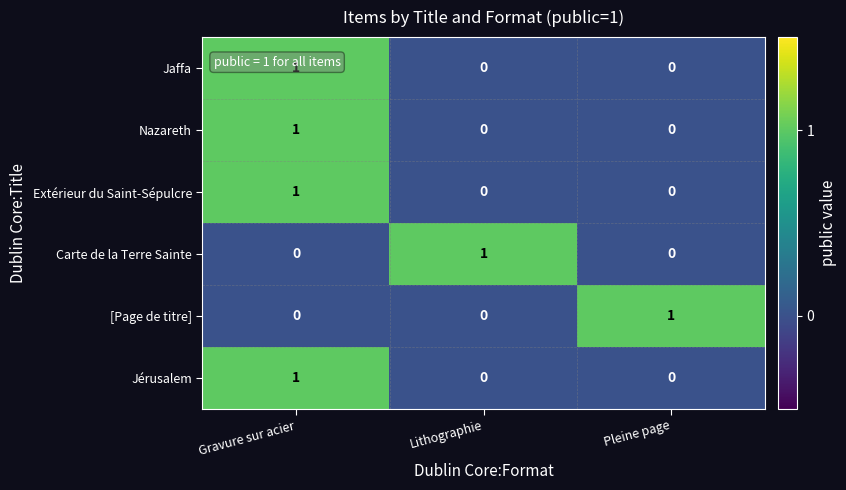

At which category is the sum across all series the highest?

Gravure sur acier